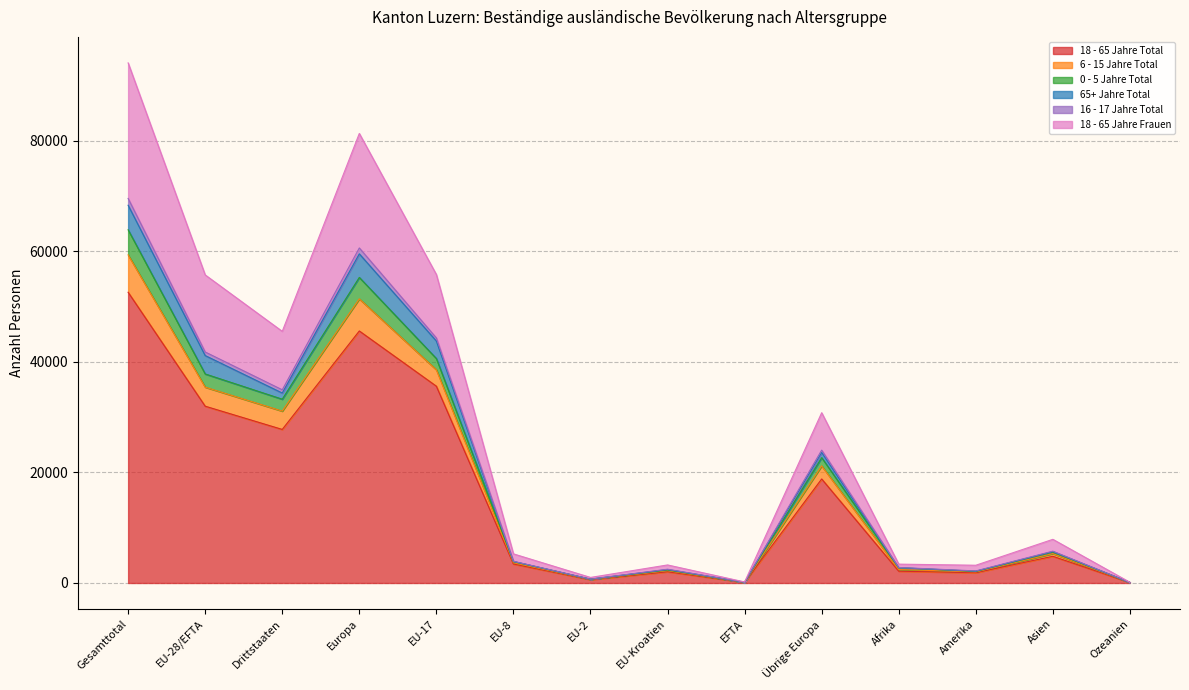

What are all the series names shown in the legend?

18 - 65 Jahre Total, 6 - 15 Jahre Total, 0 - 5 Jahre Total, 65+ Jahre Total, 16 - 17 Jahre Total, 18 - 65 Jahre Frauen